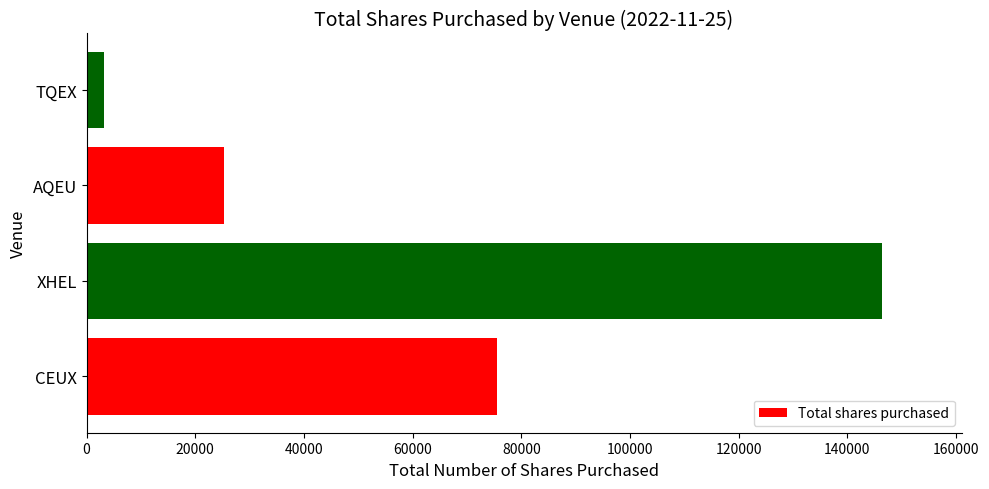

True or false: the data shows 25360 at AQEU.

True